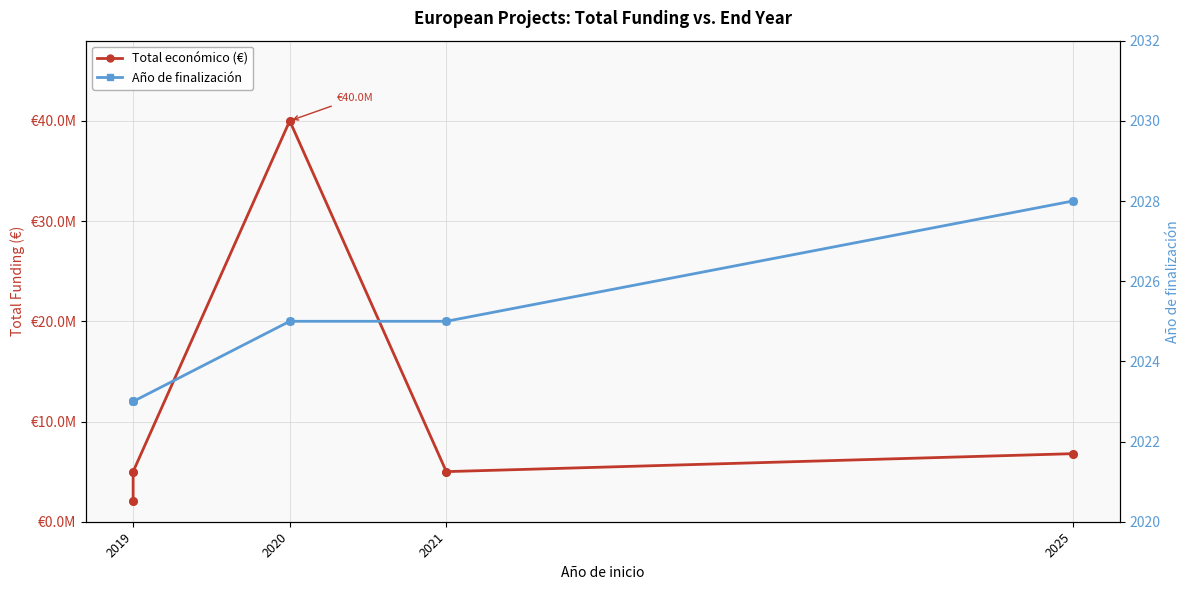

Which series reaches the minimum Y coordinate?

Año de finalización